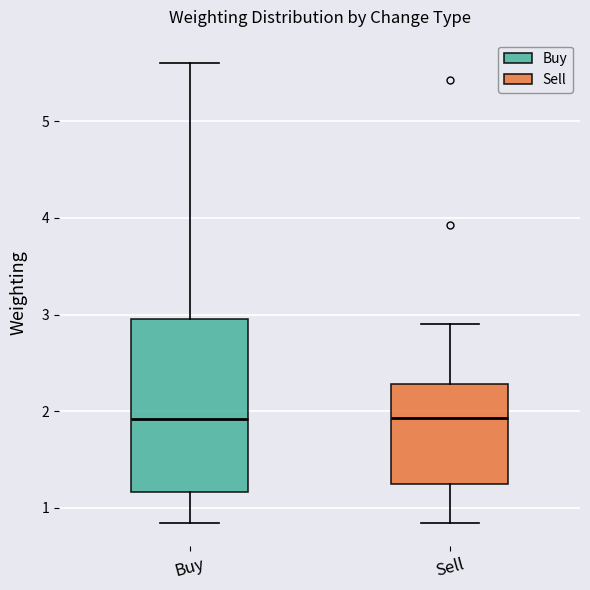

Reading left to right, transcribe this box plot: for each box, give where its median line is, the range the box spans, and where its two whiskers end, as read against the y-axis. The values are not printed on the chart, so give them approximately, as read against the axis.

Buy: median 1.9, box 1.2 to 3.0, whiskers 0.8 to 5.6
Sell: median 1.9, box 1.2 to 2.3, whiskers 0.8 to 2.9